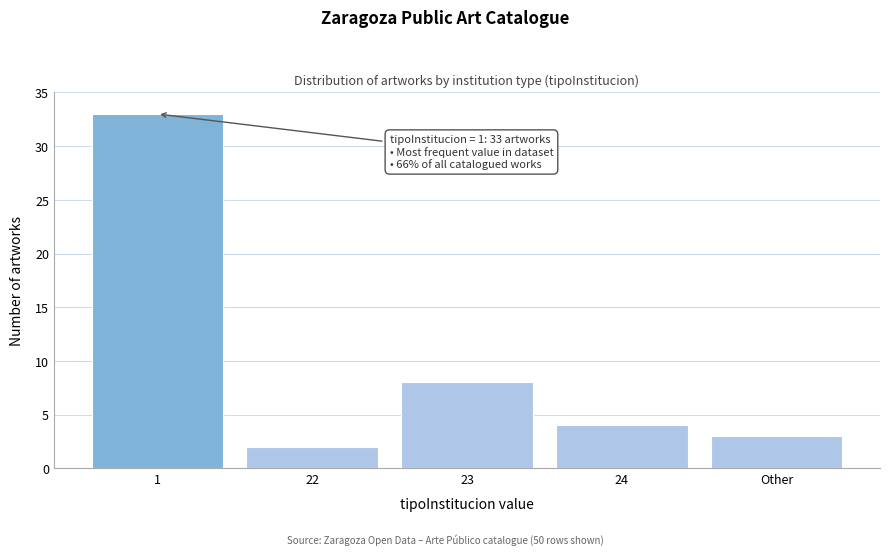

Reading left to right, transcribe all the data shown in this chart.

1=33	22=2	23=8	24=4	Other=3